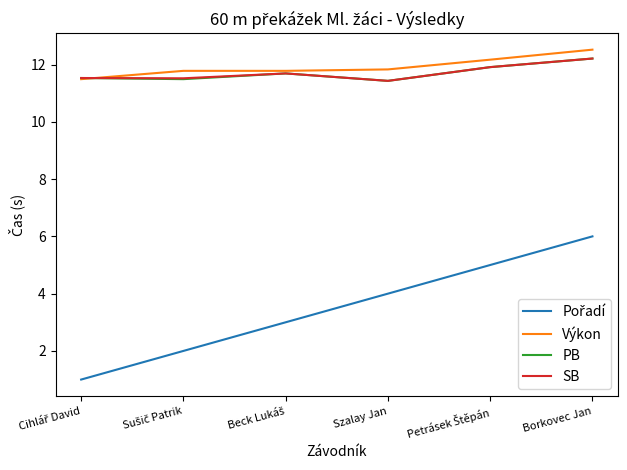

What is the maximum value for PB?

12.2